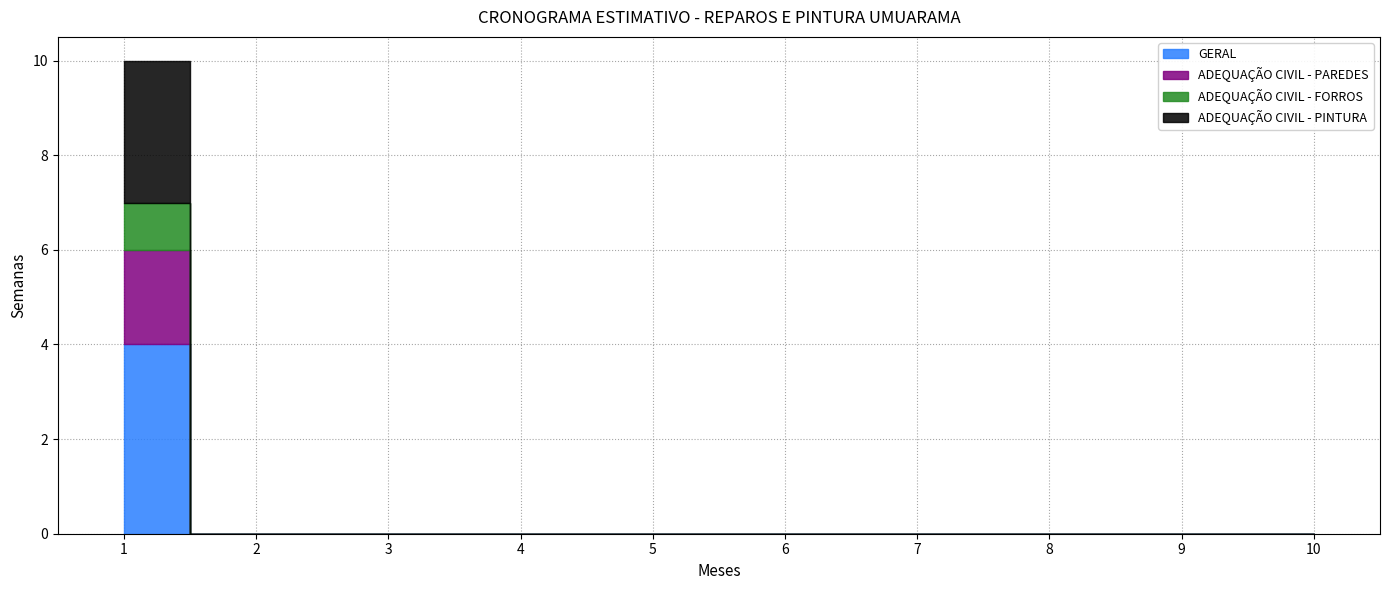

Which series has the largest range (max minus min)?

GERAL